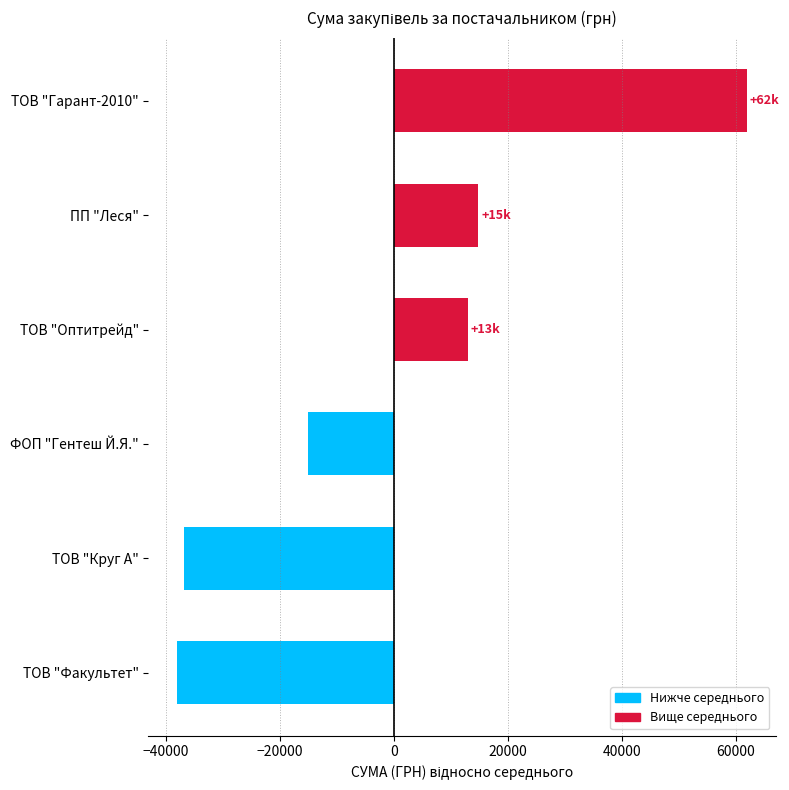

How many bars are there in total?

6